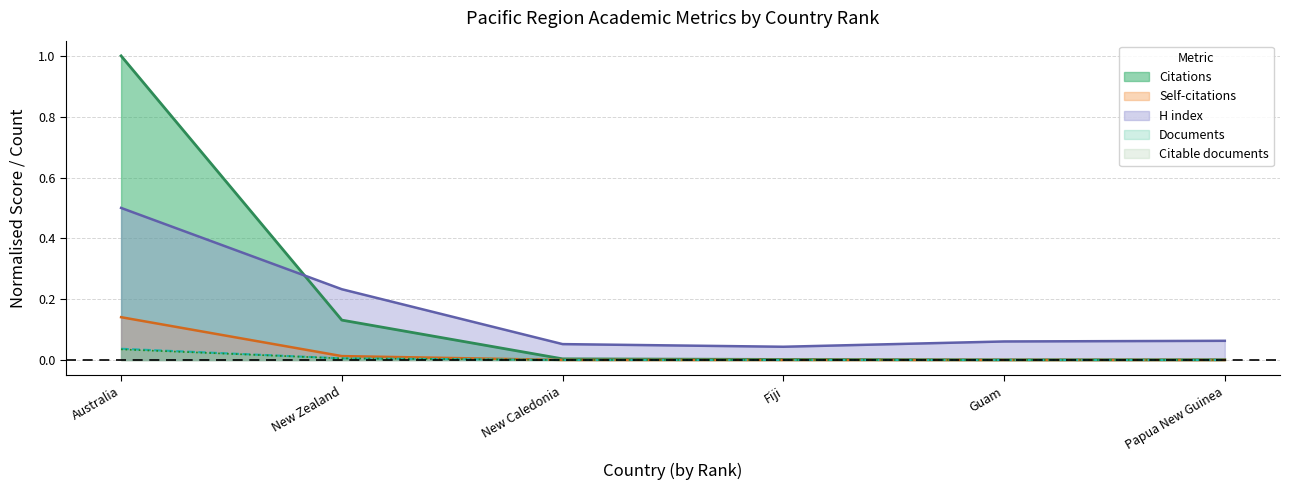

What is the difference between the maximum and minimum values in the Citations series?

1.0